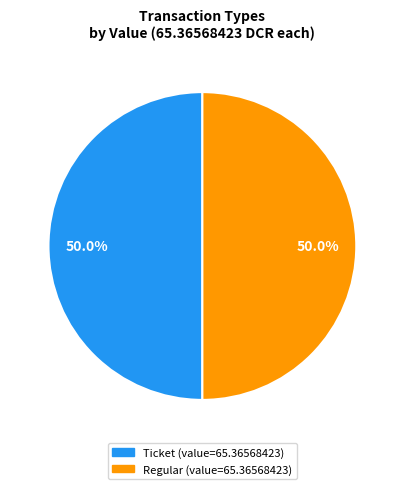

True or false: Ticket accounts for 1% of the total.

False